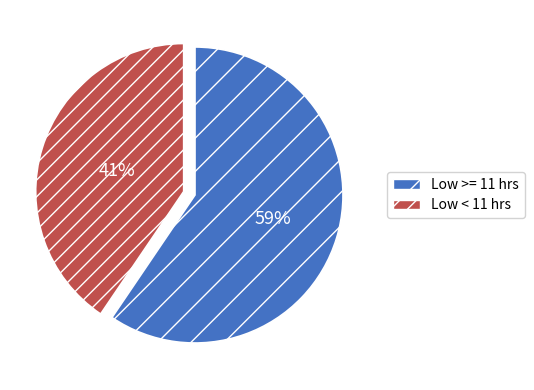

Does any single category account for the majority?

Yes